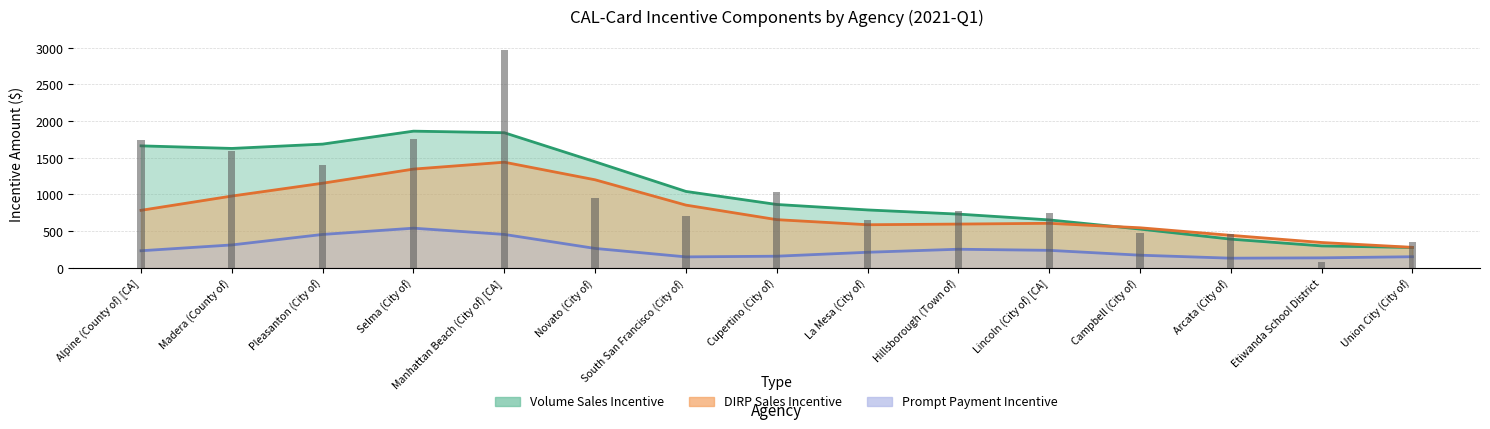

How many data points in Volume Sales Incentive are less than 781?

7